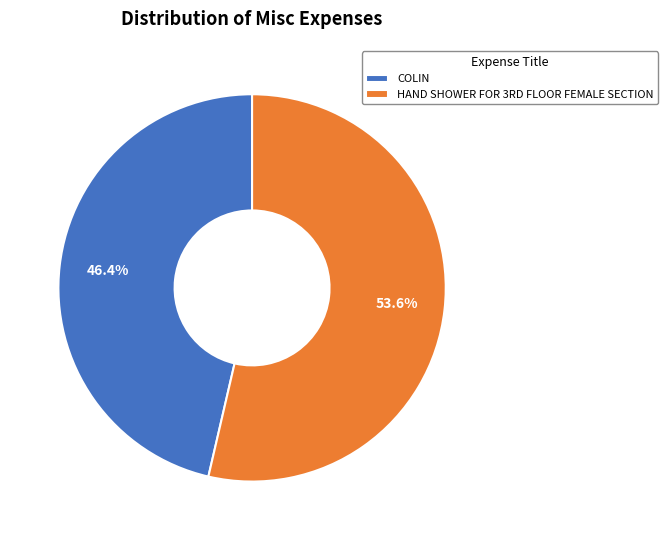

Which slice is the smallest?

COLIN